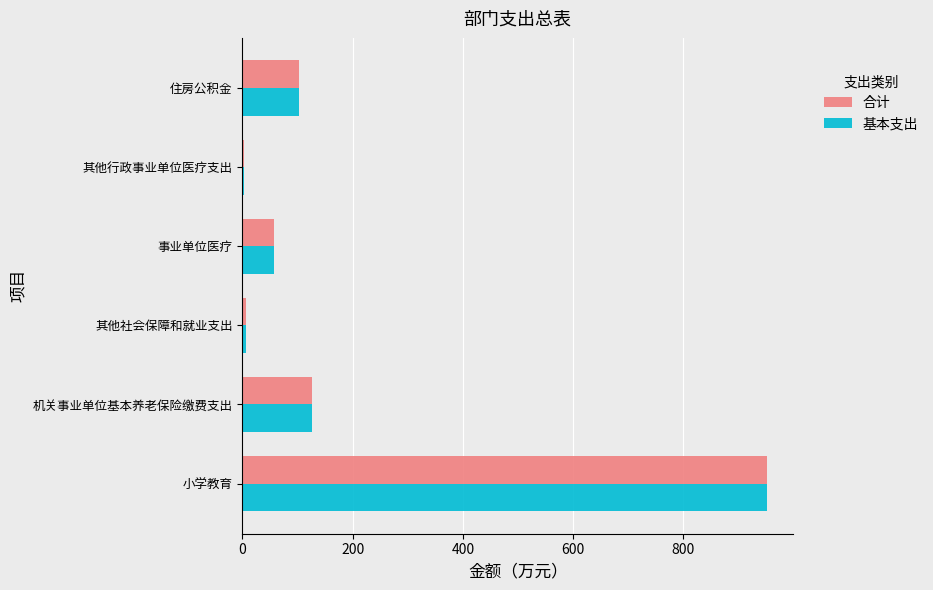

The value of 合计 at 事业单位医疗 is 58.1. True or false?

True